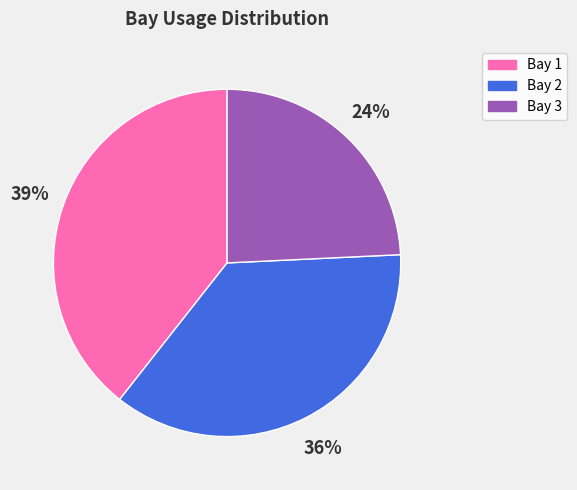

Do Bay 3 and Bay 2 together represent more than half of the pie?

Yes